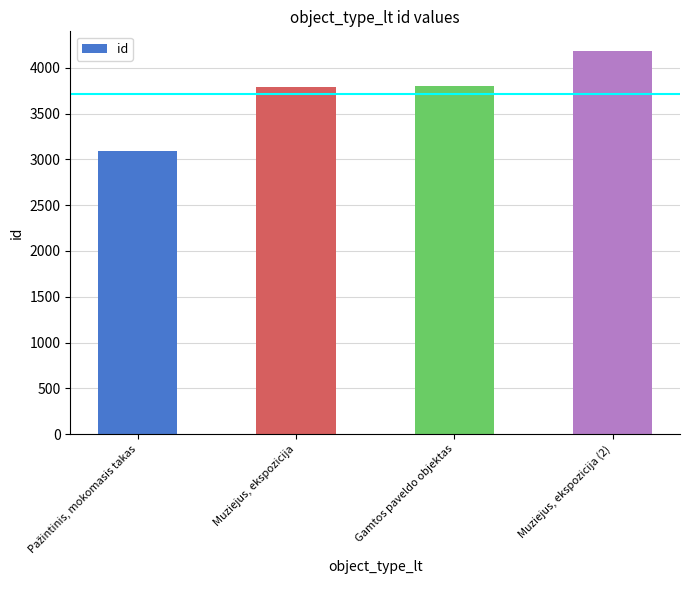

What is the minimum value shown in the chart?

3089